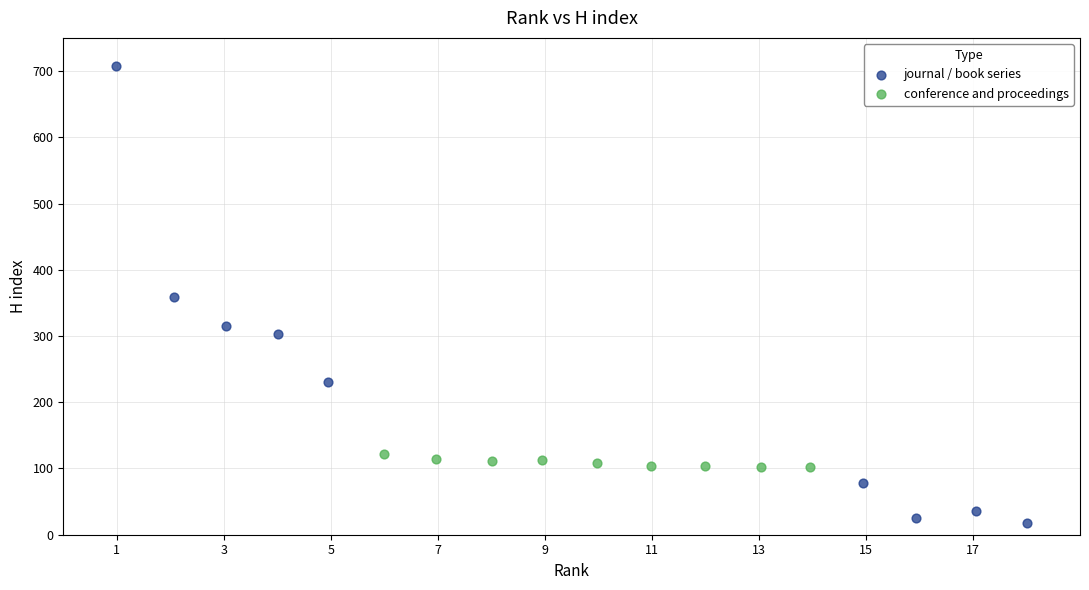

Which series contains the lowest Y value?

journal / book series